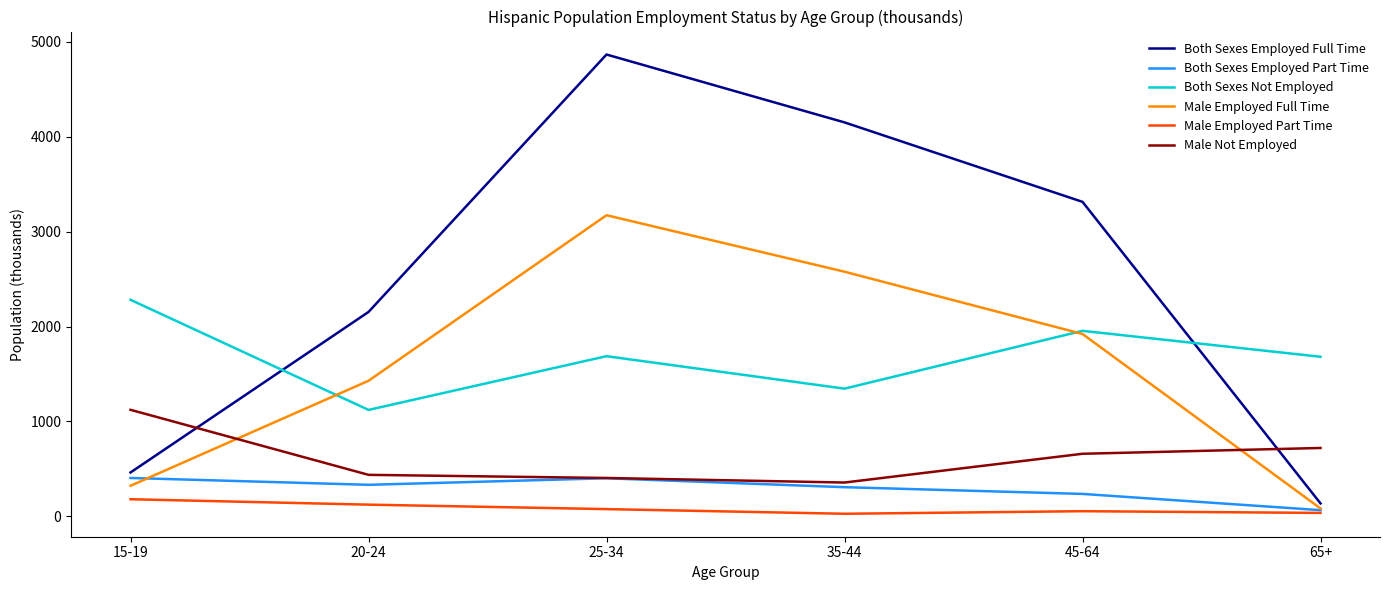

True or false: Both Sexes Not Employed has more than 0 points higher than both neighbors.

True